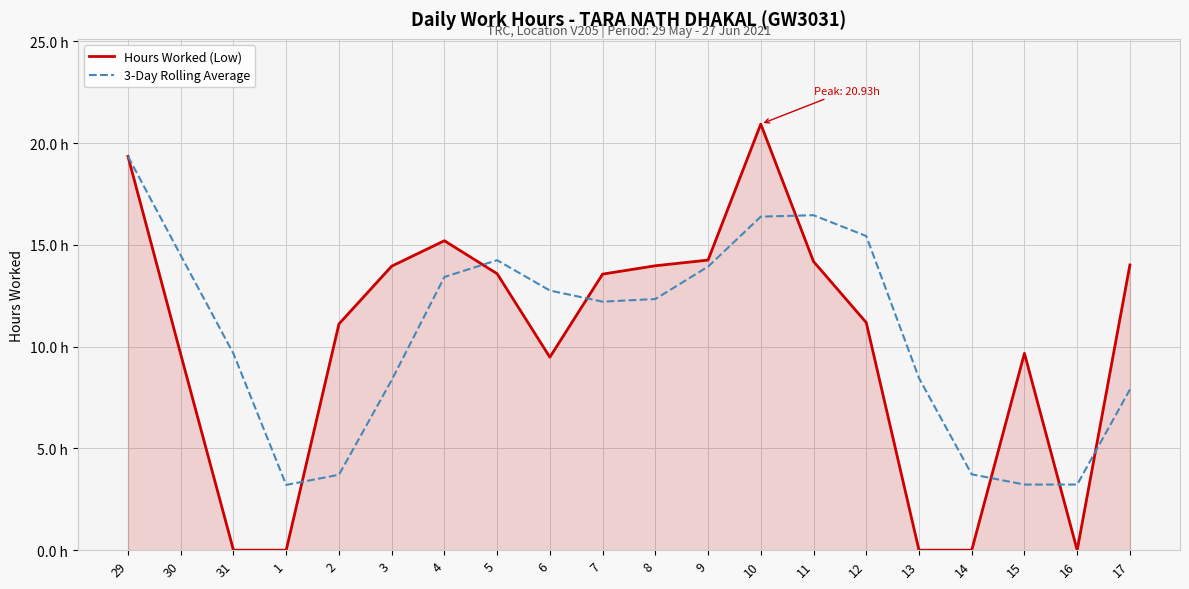

True or false: Hours Worked (Low) has more than 0 points higher than both neighbors.

True